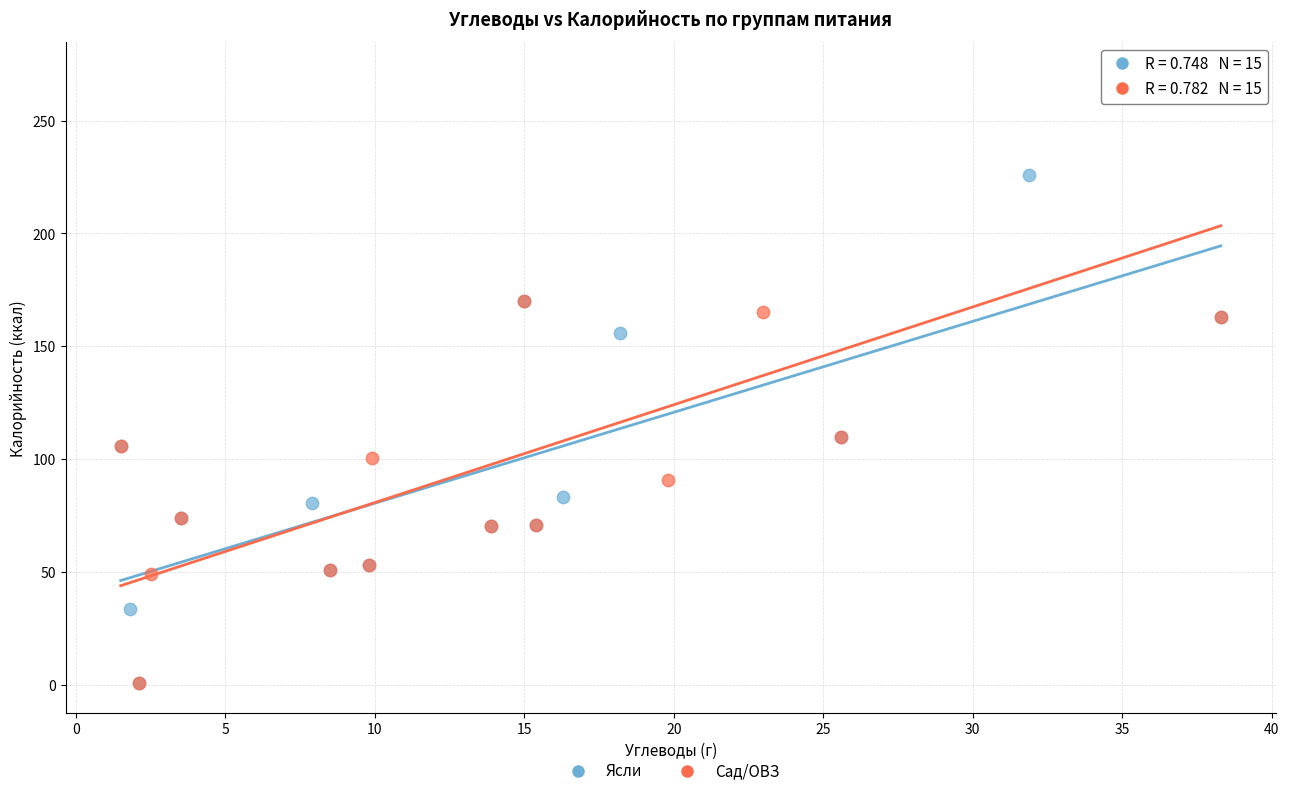

Which series reaches the maximum Y coordinate?

Сад/ОВЗ